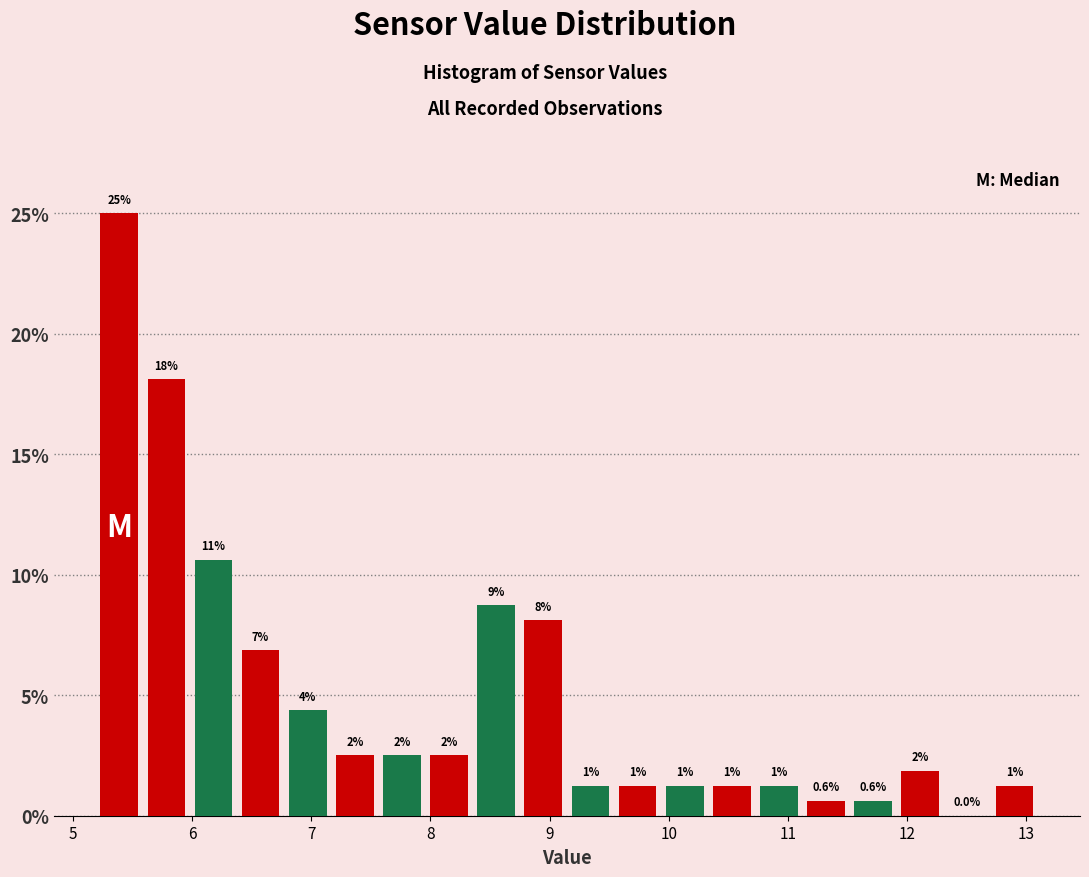

Read against the x-axis, roughly where is the centre of the tallest bar?

5.4